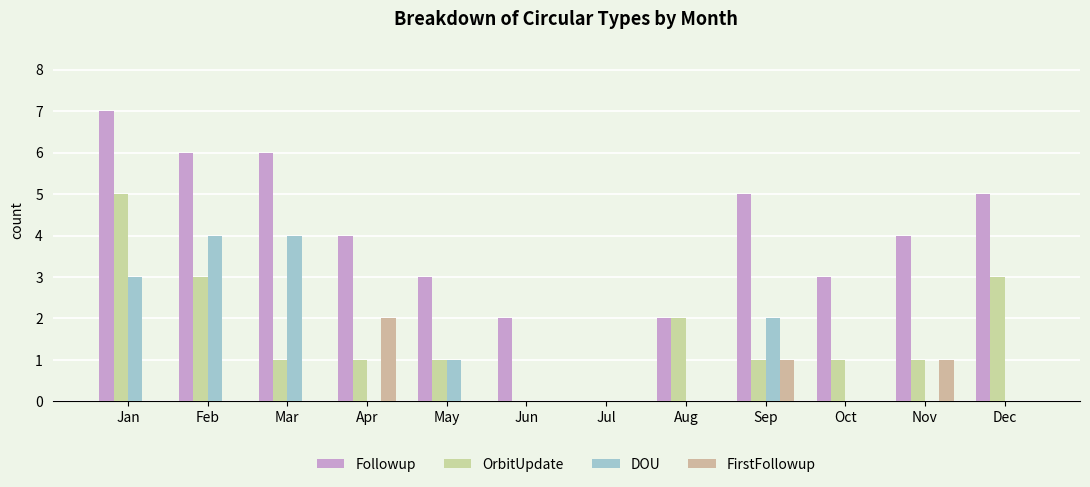

Which series has the largest total across all categories?

Followup